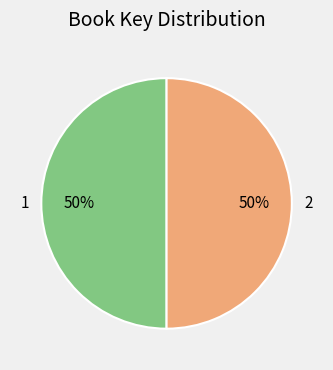

Do 2 and 1 together represent more than half of the pie?

Yes